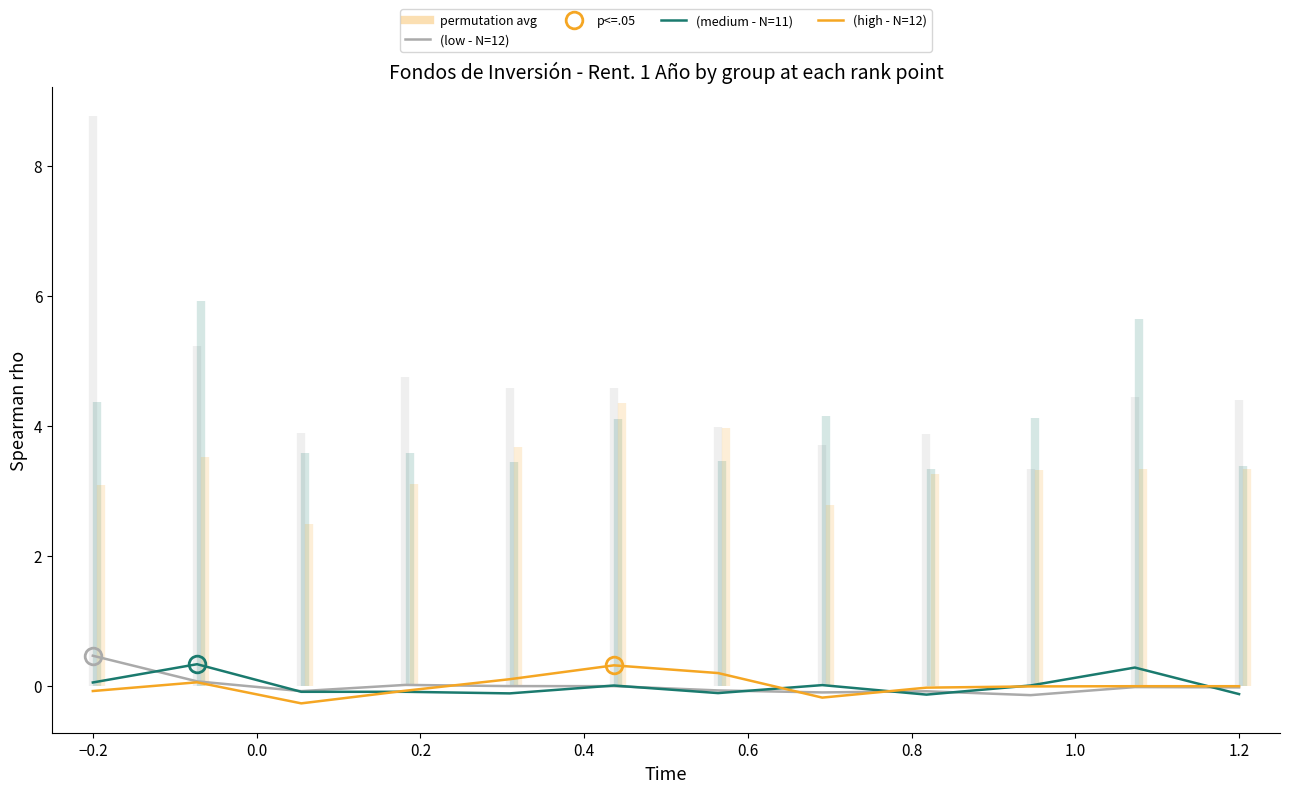

How many times do (low - N=12) and (high - N=12) cross each other?

3